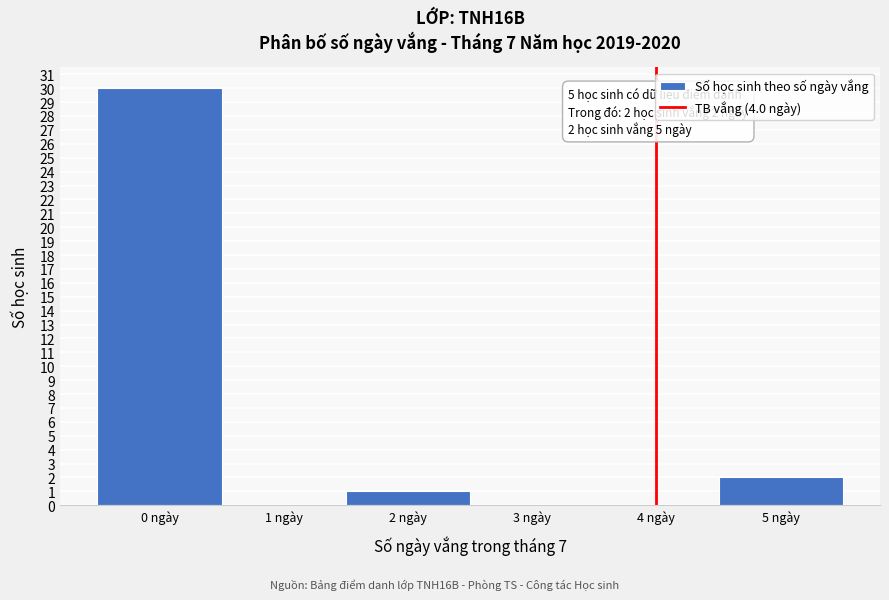

Which range on the x-axis has the tallest bar?

-0.5 to 0.5